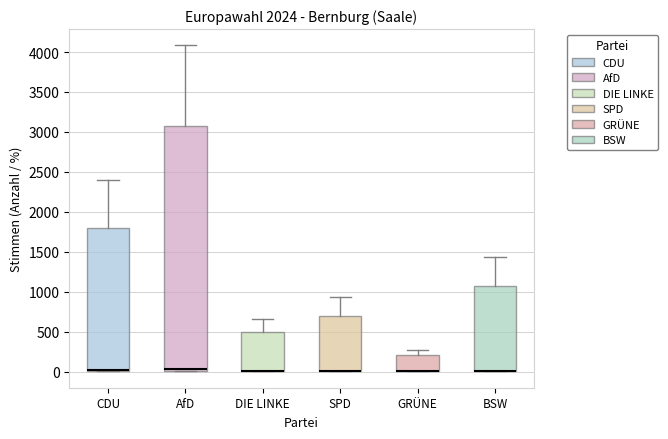

Where is the upper edge of the box for GRÜNE on the y-axis? The values are not printed on the chart, so give them approximately, as read against the axis.

200